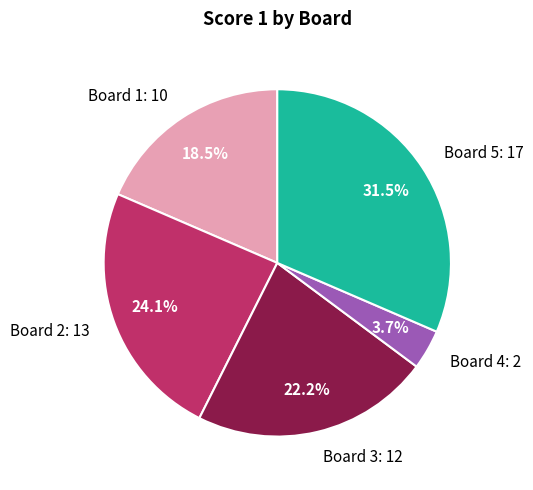

Which has a higher value, Board 4: 2 or Board 5: 17?

Board 5: 17